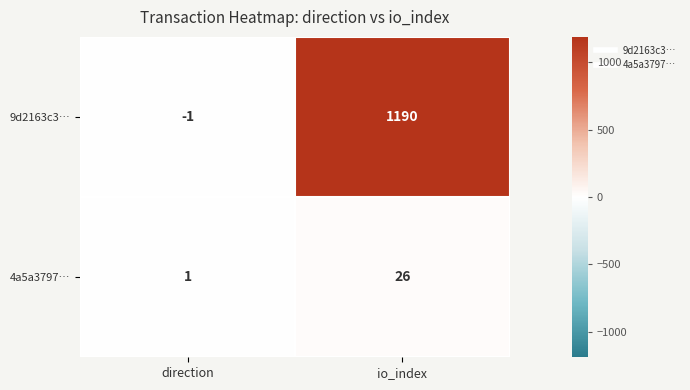

The value of 9d2163c3… at io_index is 1190. True or false?

True